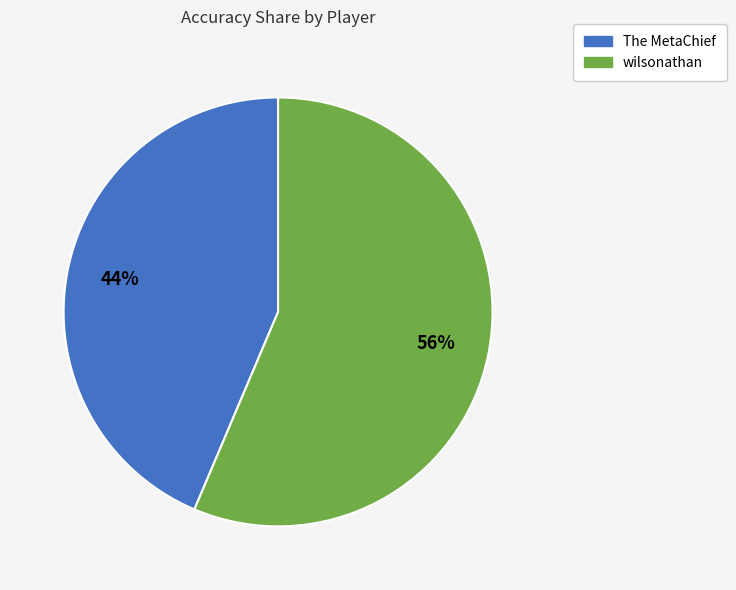

Do wilsonathan and The MetaChief together represent more than half of the pie?

Yes